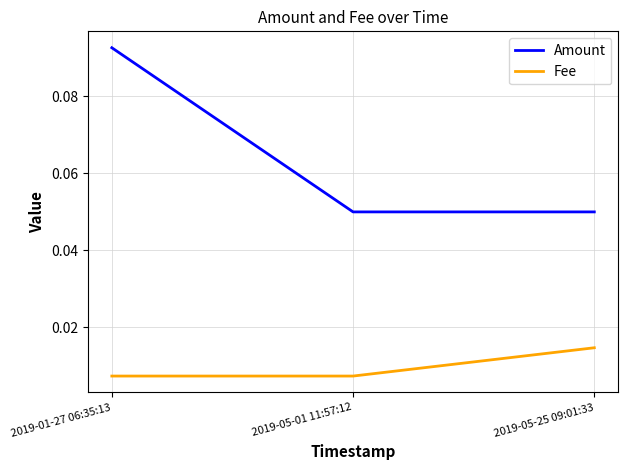

At 2019-01-27 06:35:13, list the series in order from largest to smallest.

Amount, Fee